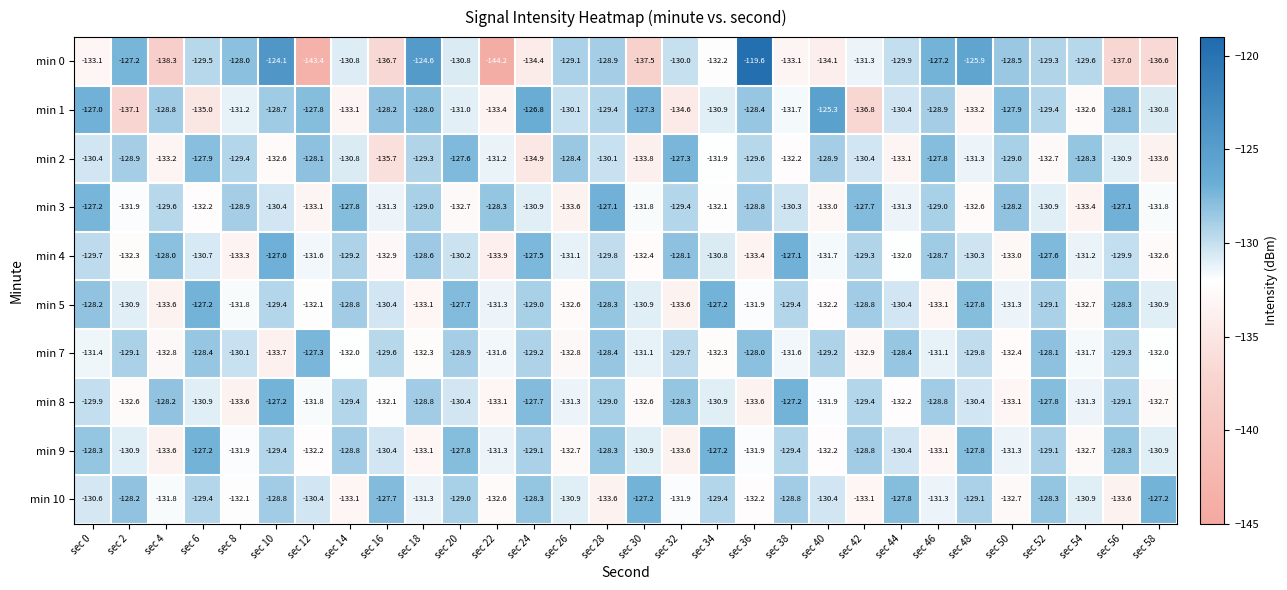

Between sec 12 and sec 50, which series saw the biggest shift?

min 0